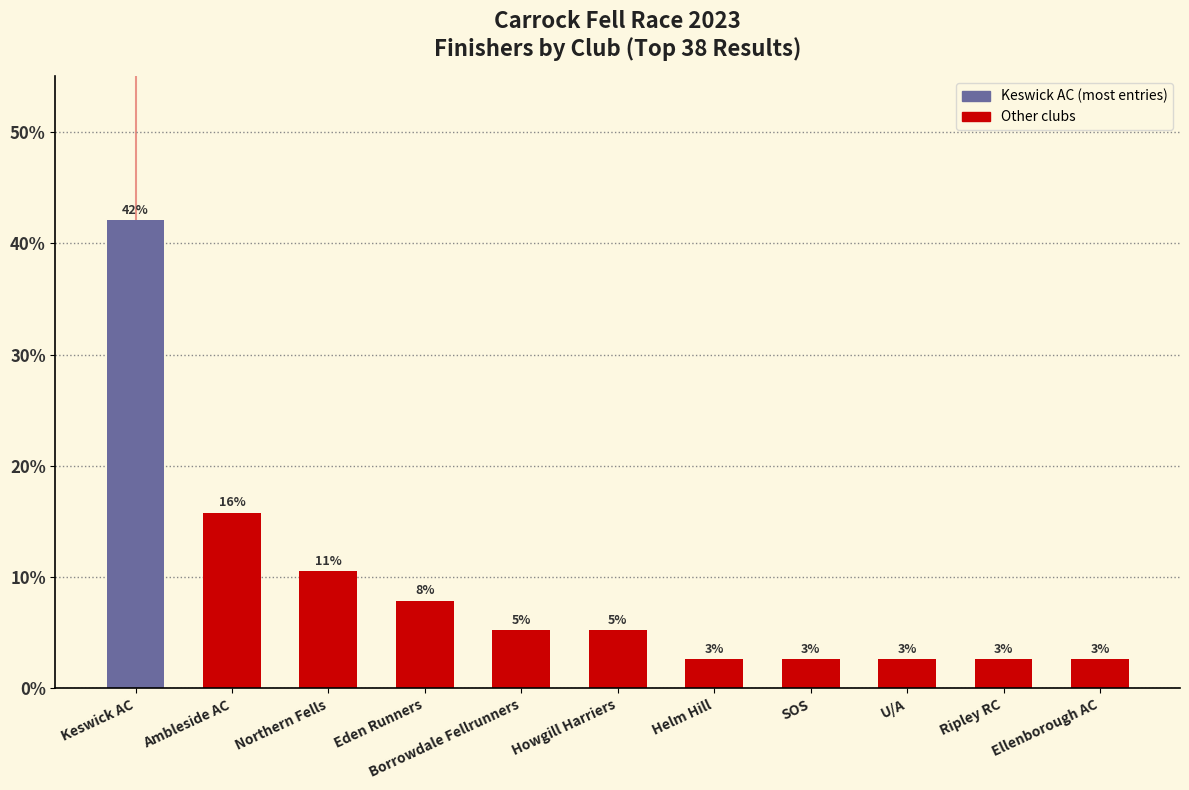

Are the bars horizontal?

No